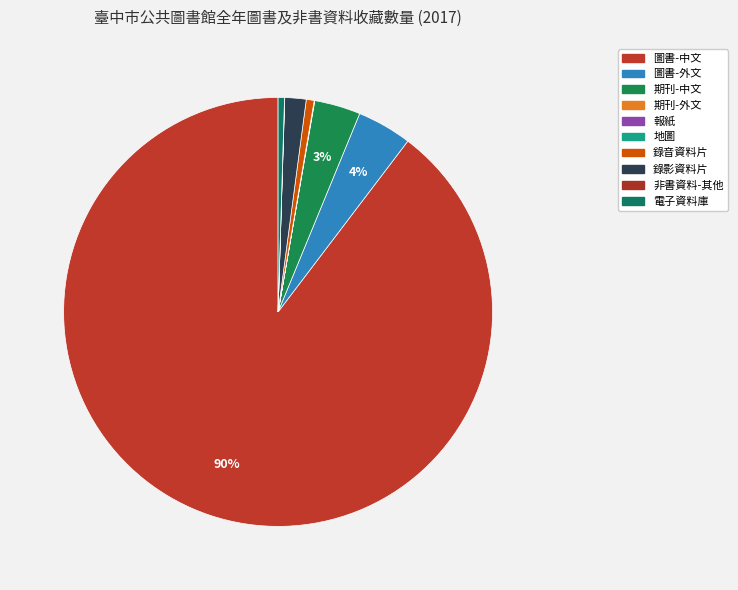

Does any single category account for the majority?

Yes